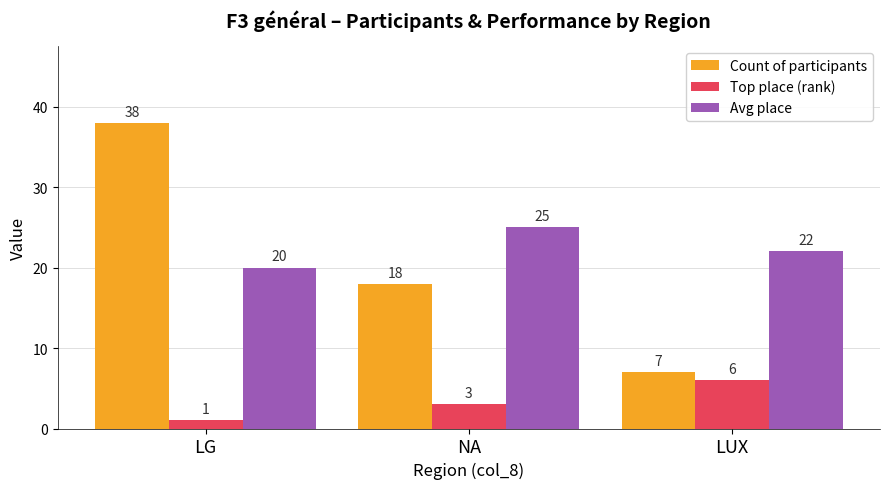

Where is Top place (rank) nearest to the value 3?

NA